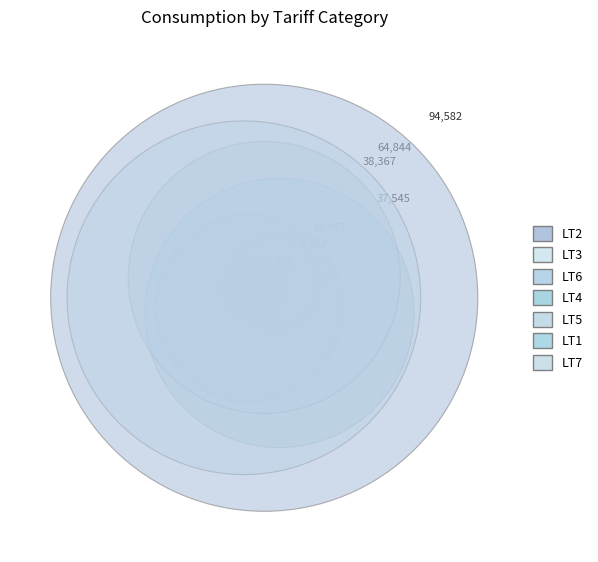

The LT1 slice represents 2% of the pie. True or false?

True